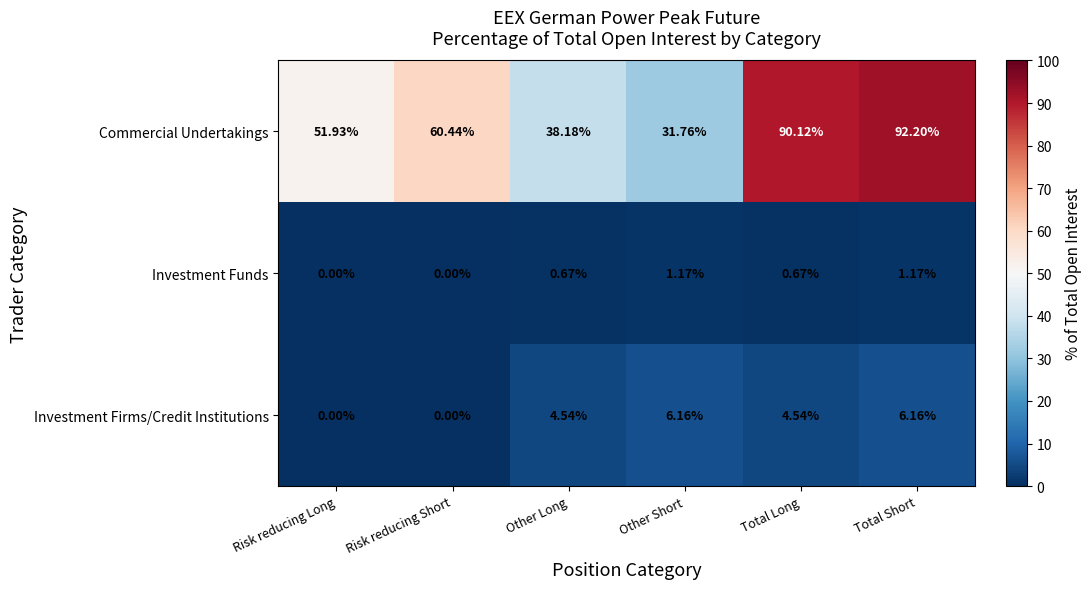

Rank the series by their maximum value, from lowest to highest.

Investment Funds, Investment Firms/Credit Institutions, Commercial Undertakings